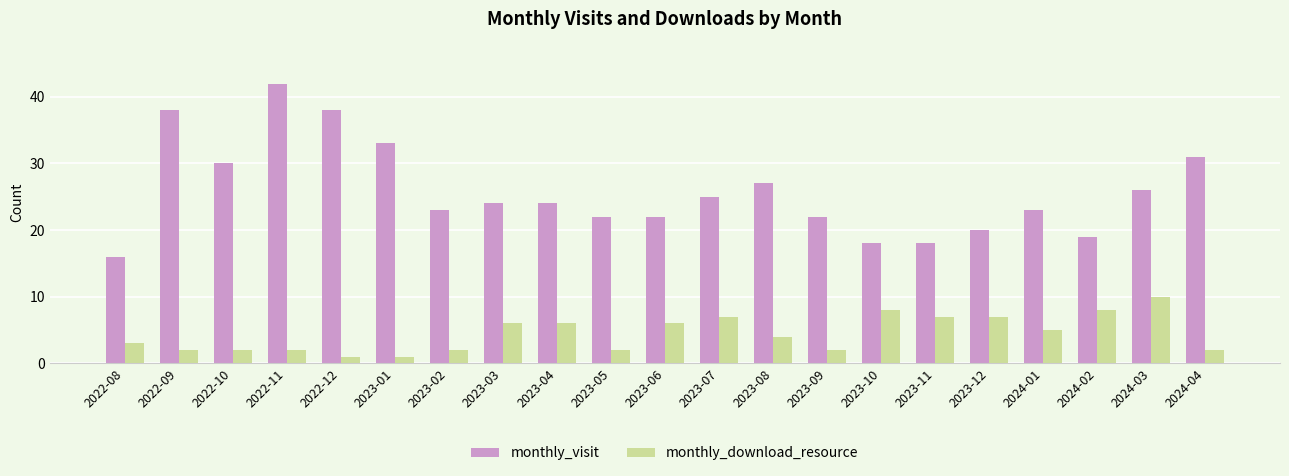

True or false: monthly_visit has a value of 22 at 2023-05.

True